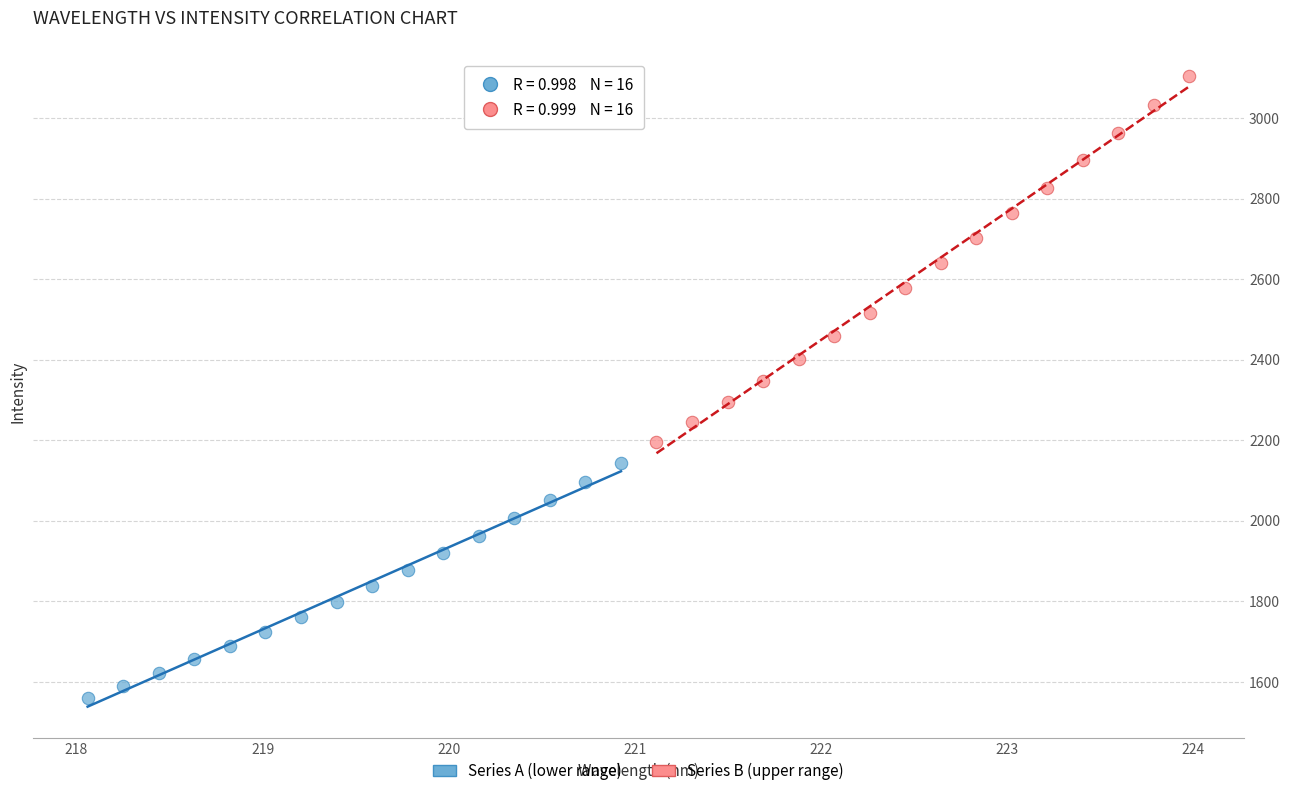

What are all the series names shown in the legend?

Series A (lower range), Series B (upper range)